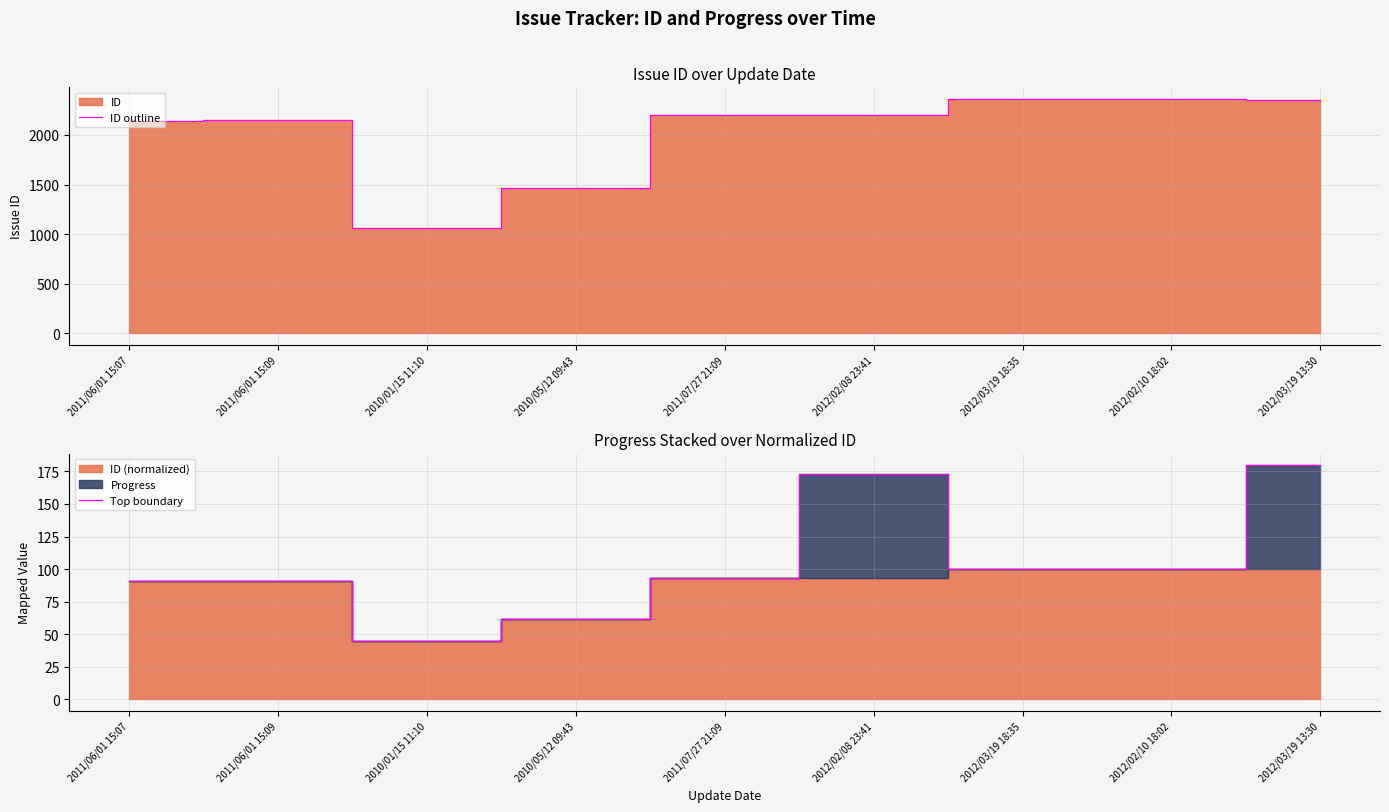

What is the sum of all Top boundary values?

934.8